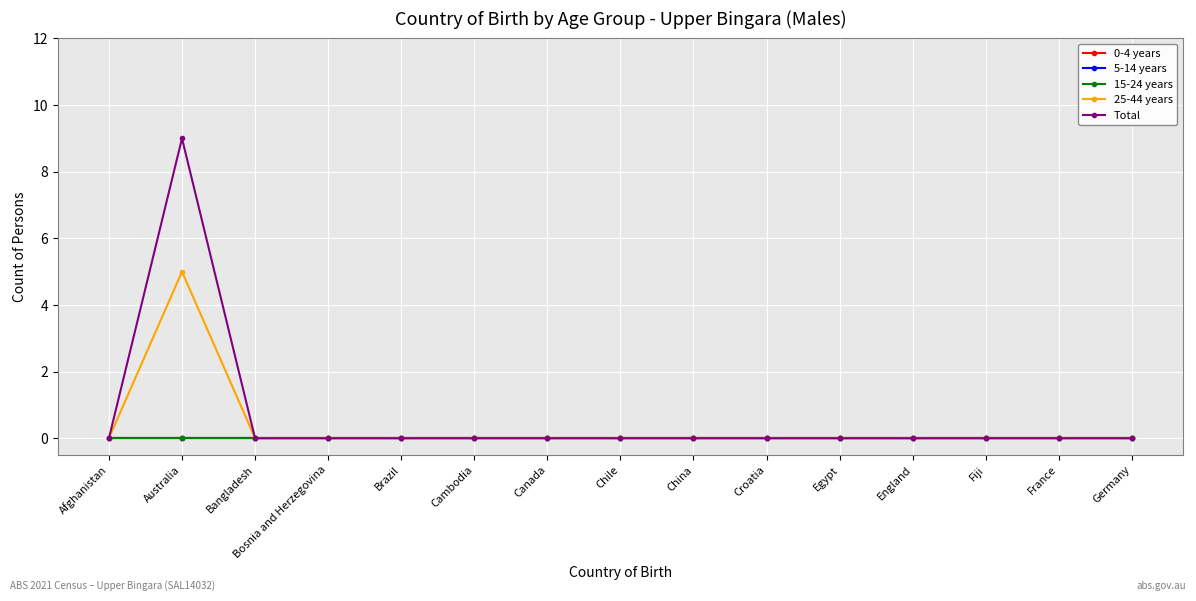

List the labels in order of Total value, smallest first.

Afghanistan, Bangladesh, Bosnia and Herzegovina, Brazil, Cambodia, Canada, Chile, China, Croatia, Egypt, England, Fiji, France, Germany, Australia